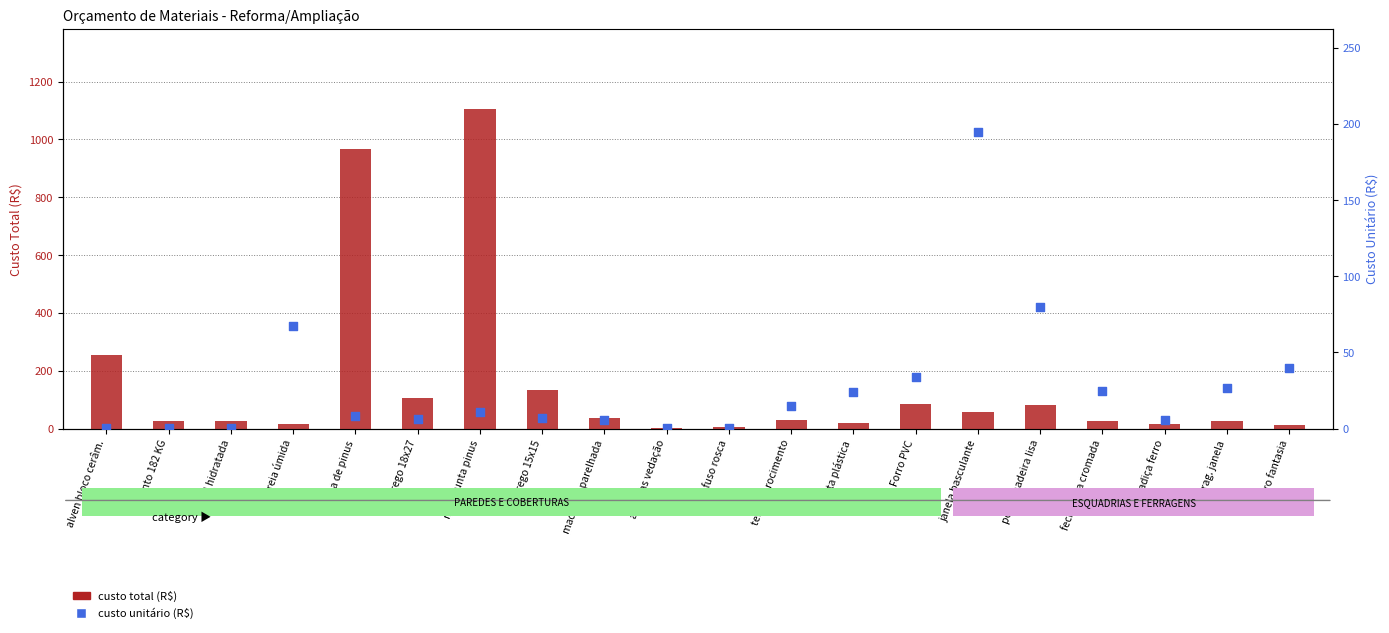

Is the value of custo total (R$) at tábua de pinus greater than the value of custo unitário (R$) at janela basculante?

Yes